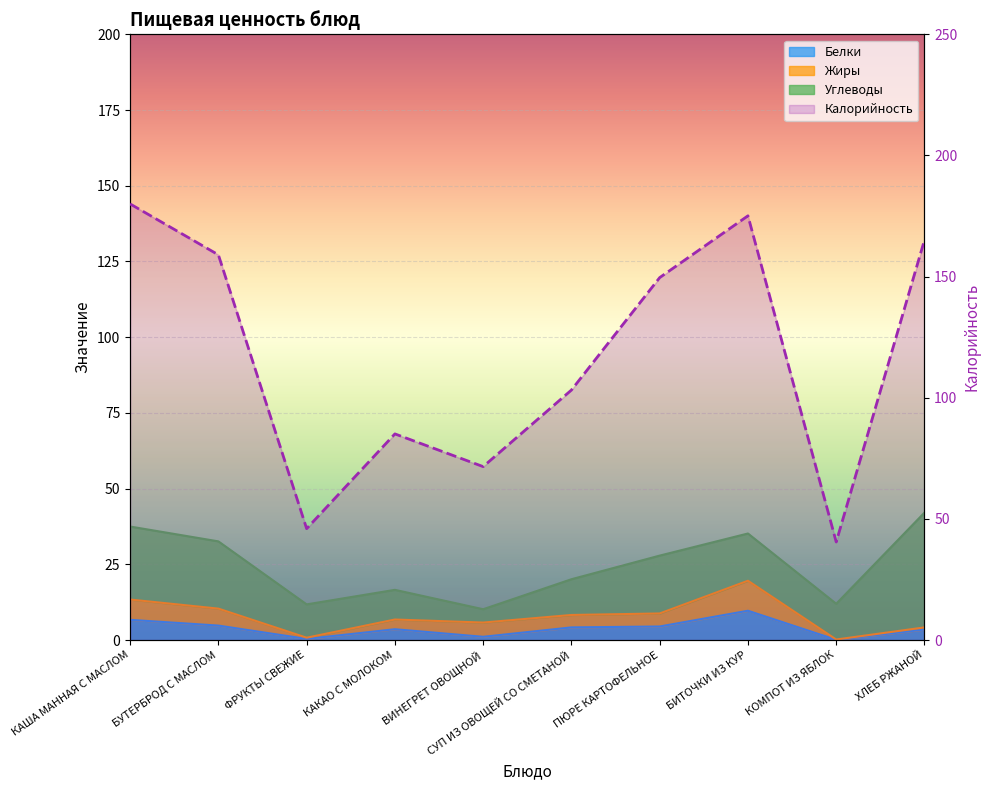

At how many categories does at least one series exceed 54?

8